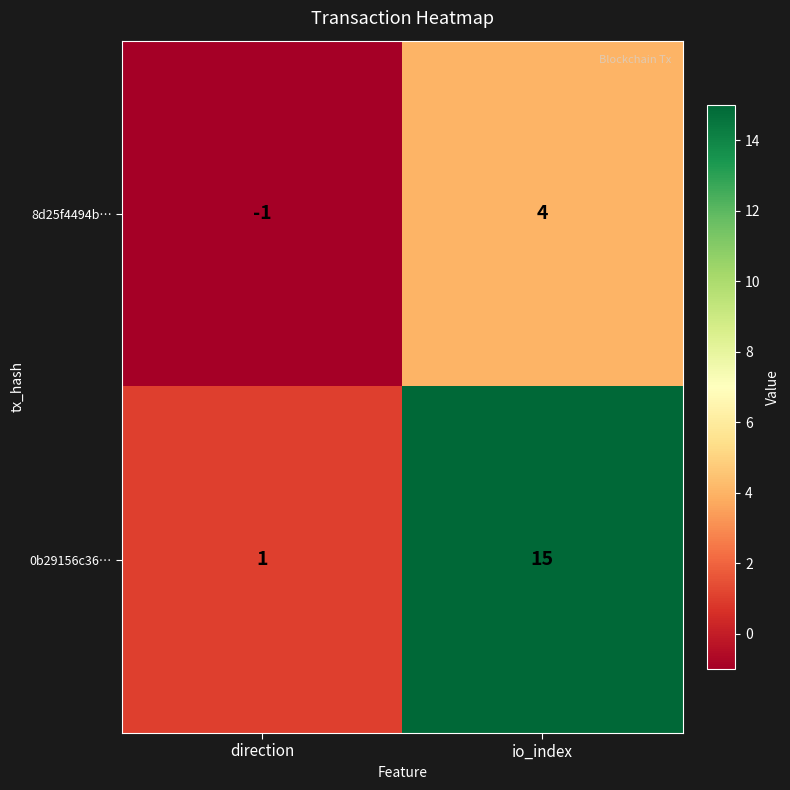

List the series in order of their peak value, highest first.

0b29156c36…, 8d25f4494b…